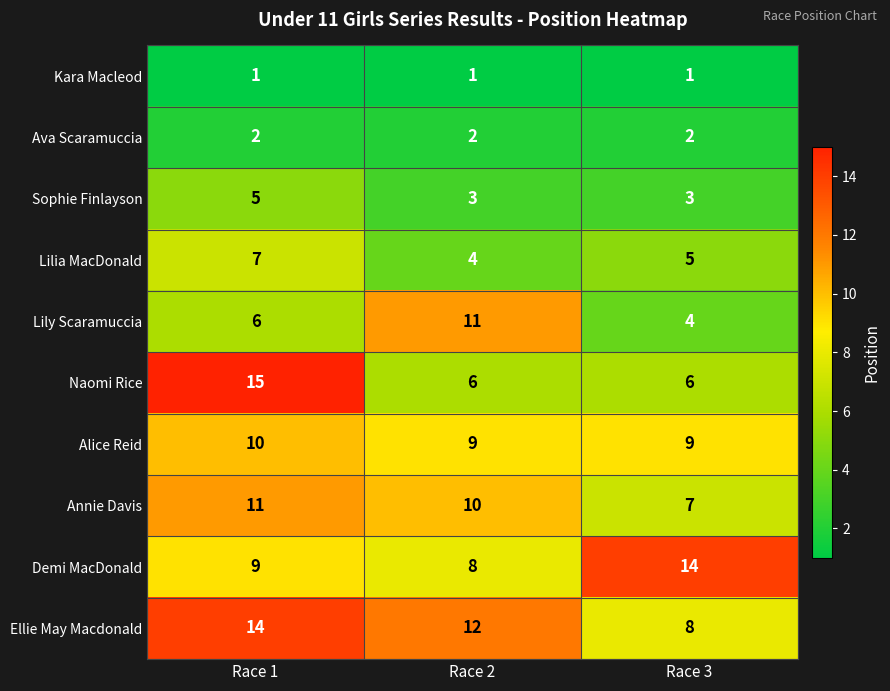

What is the sum of all Sophie Finlayson values?

11